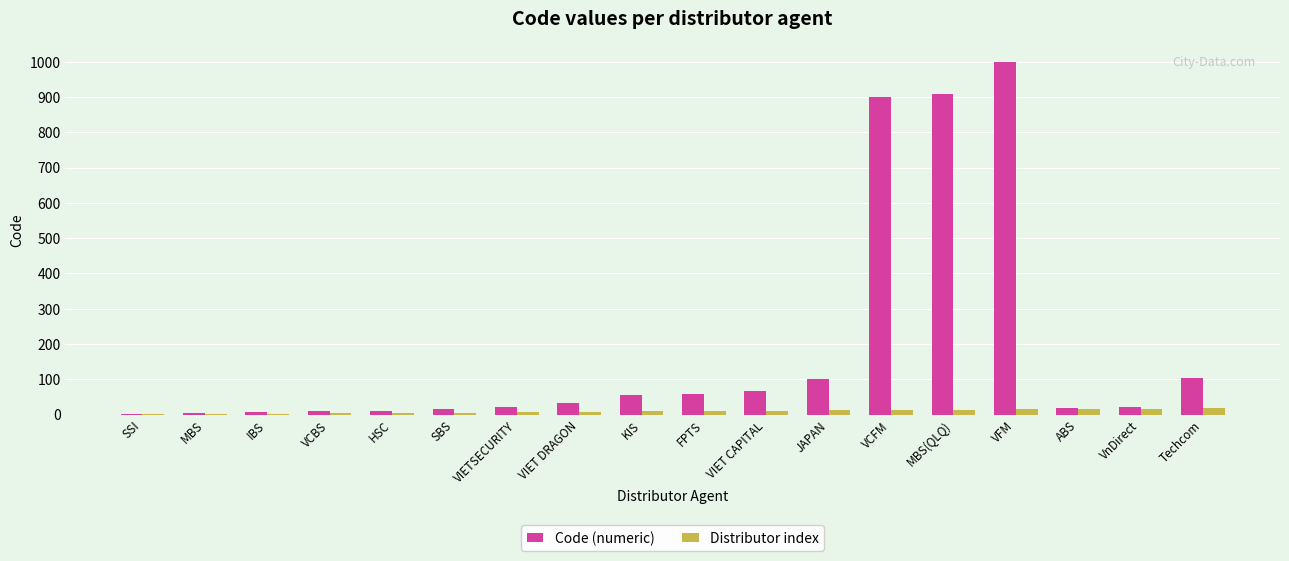

Which series has the largest total across all categories?

Code (numeric)